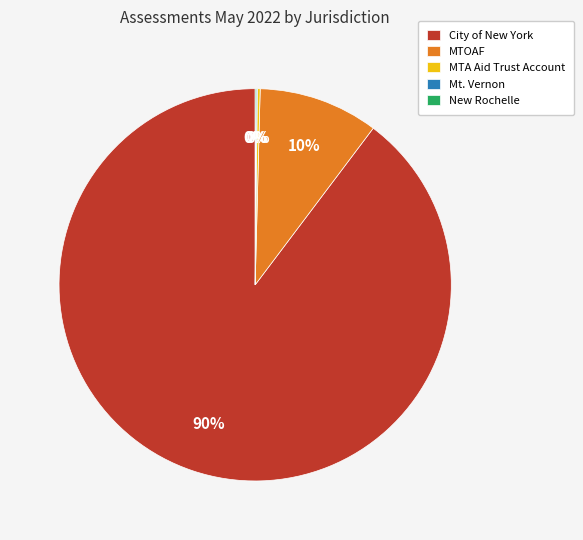

To the nearest percent, what is the average slice percentage?

20%